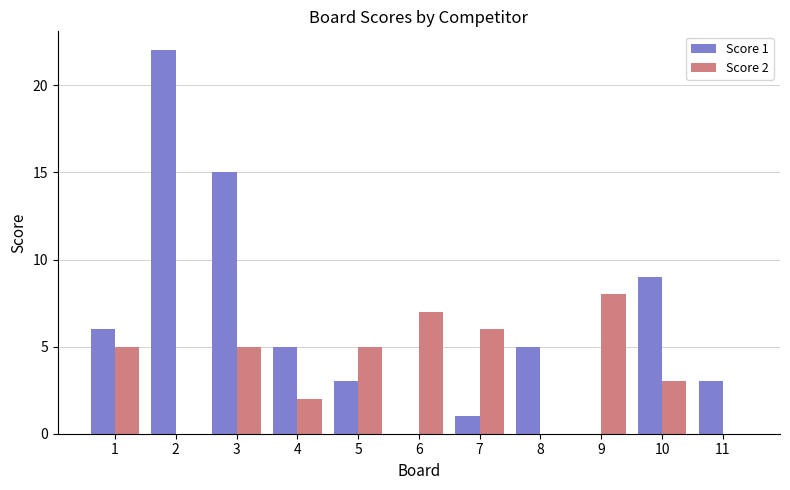

What is the total value across all series at 2?

22